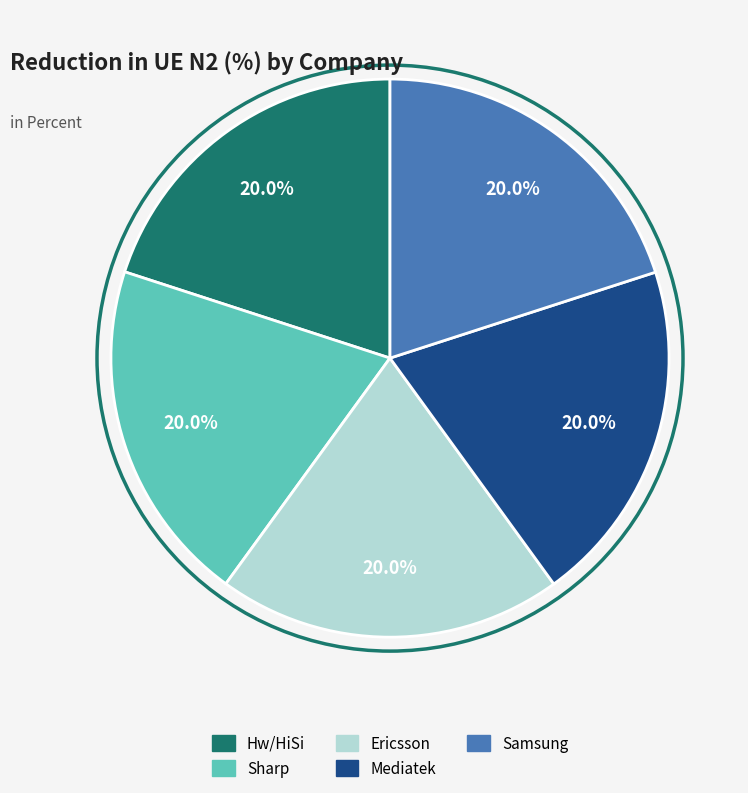

Does any single category account for the majority?

No